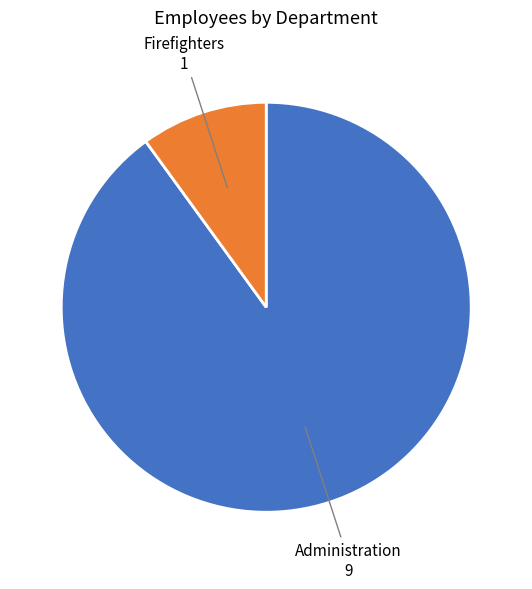

Is there any slice that represents more than half of the pie?

Yes